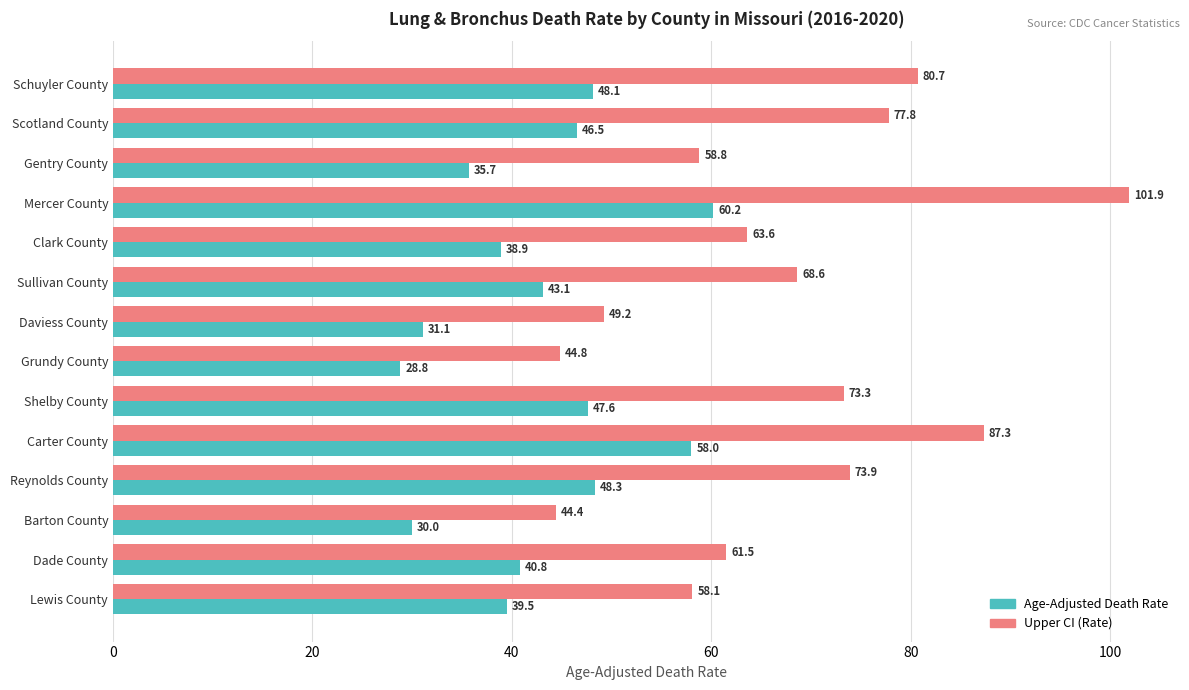

Which category has the lowest value in the Age-Adjusted Death Rate series?

Grundy County